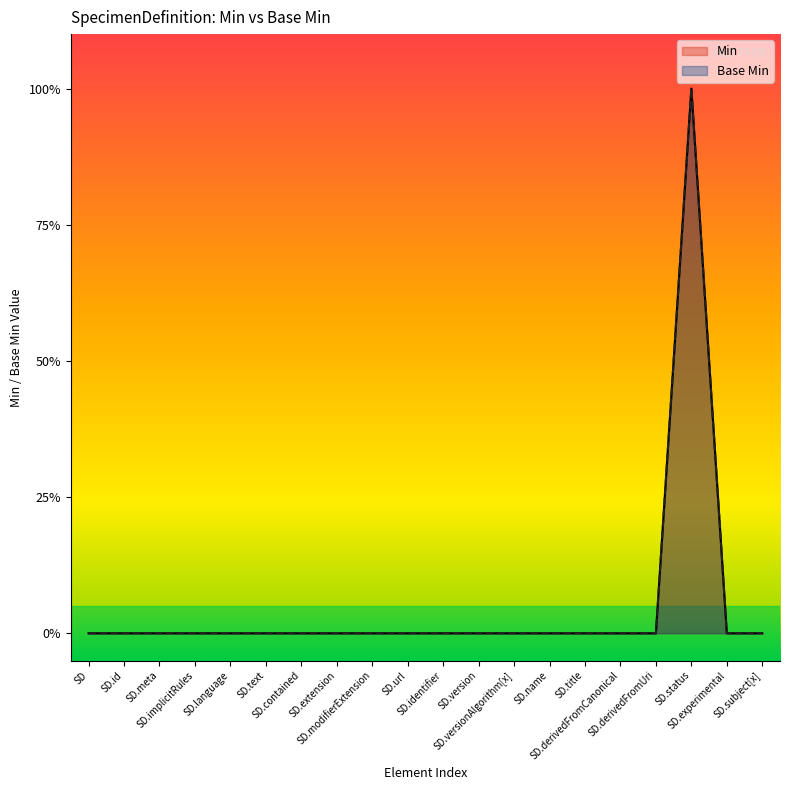

Which has a higher value, SD.derivedFromCanonical or SD?

SD.derivedFromCanonical